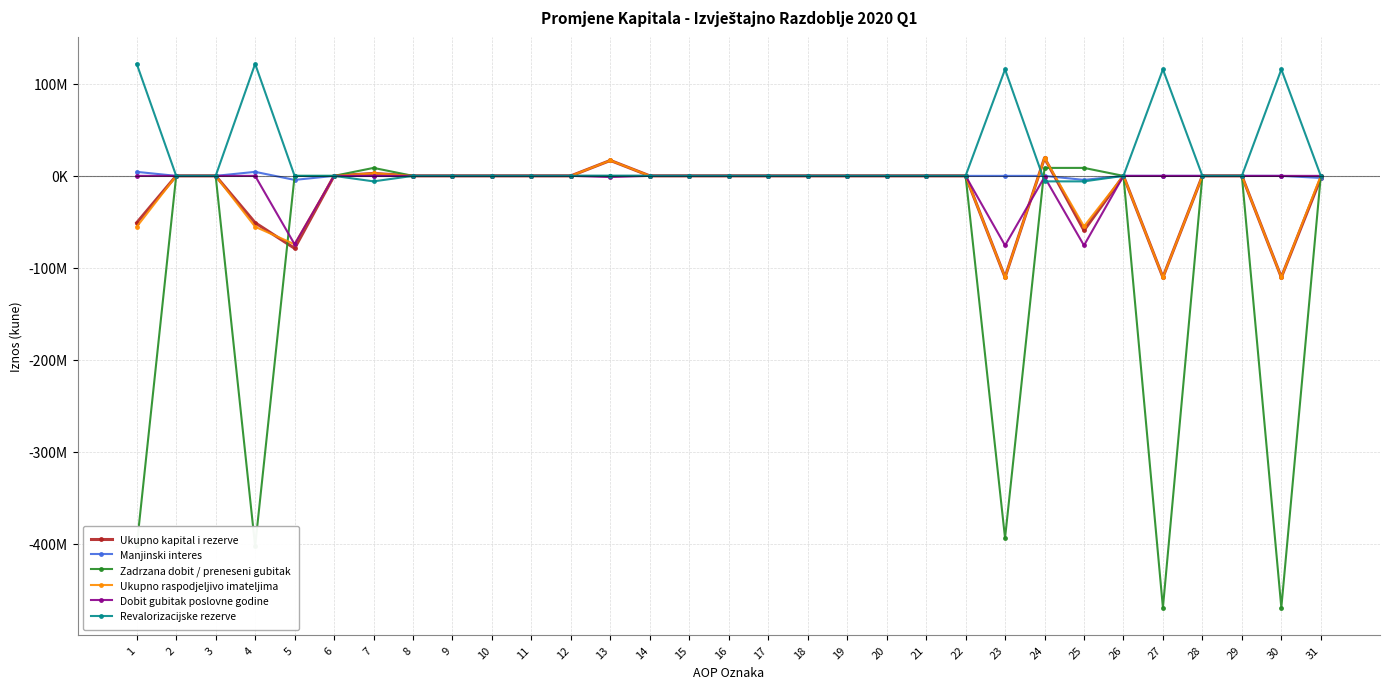

What are all the series names shown in the legend?

Ukupno kapital i rezerve, Manjinski interes, Zadrzana dobit / preneseni gubitak, Ukupno raspodjeljivo imateljima, Dobit gubitak poslovne godine, Revalorizacijske rezerve